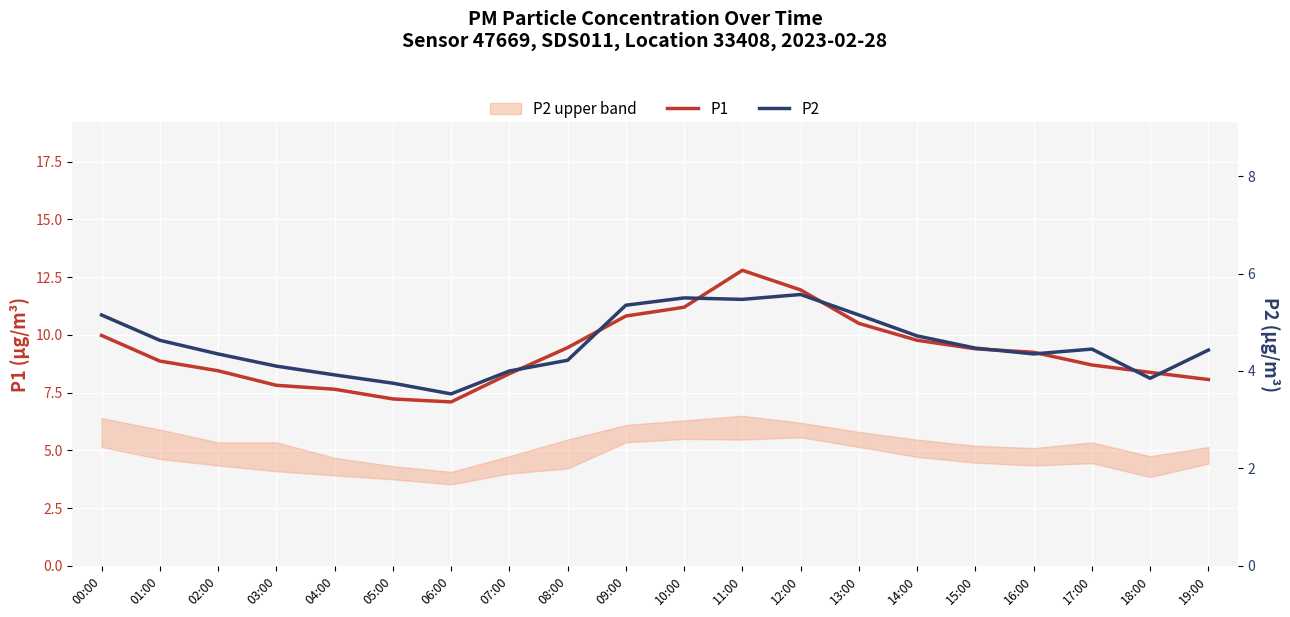

At which label is P1 closest to 9?

01:00